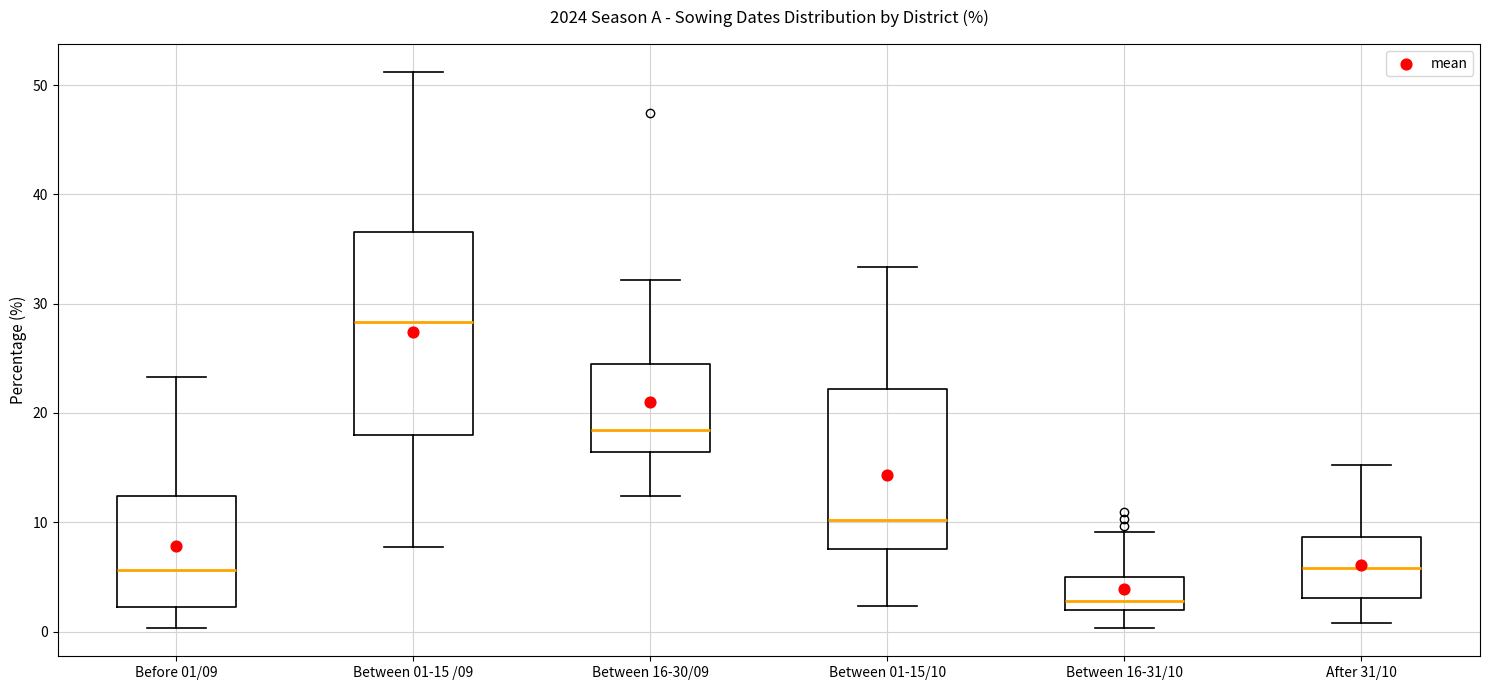

Which box has the highest median line?

Between 01-15 /09